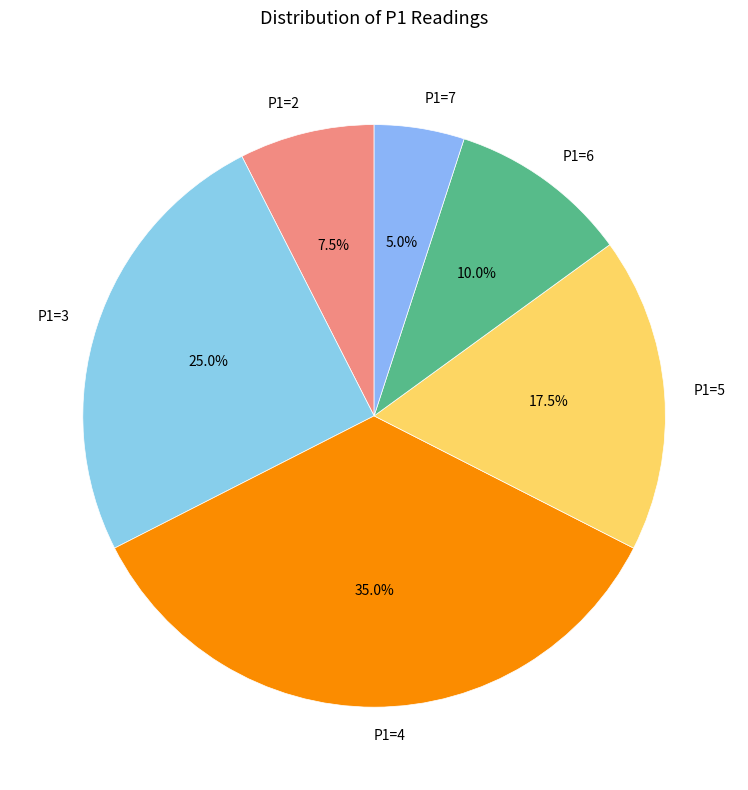

Count the number of slices in the pie.

6